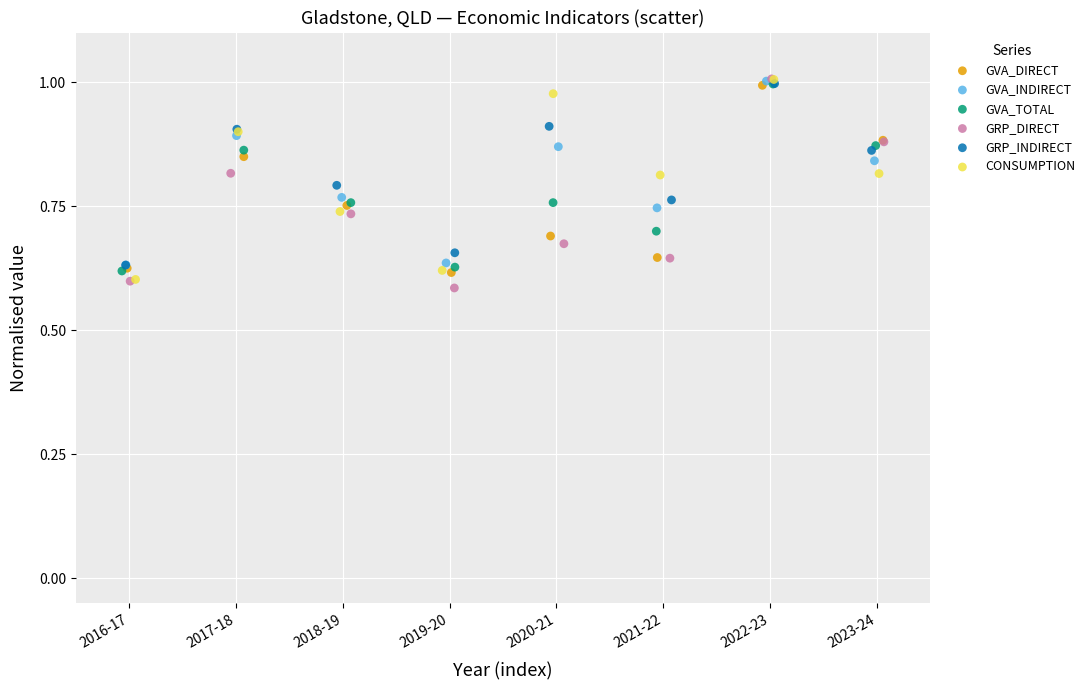

Which series contains the lowest Y value?

GRP_DIRECT